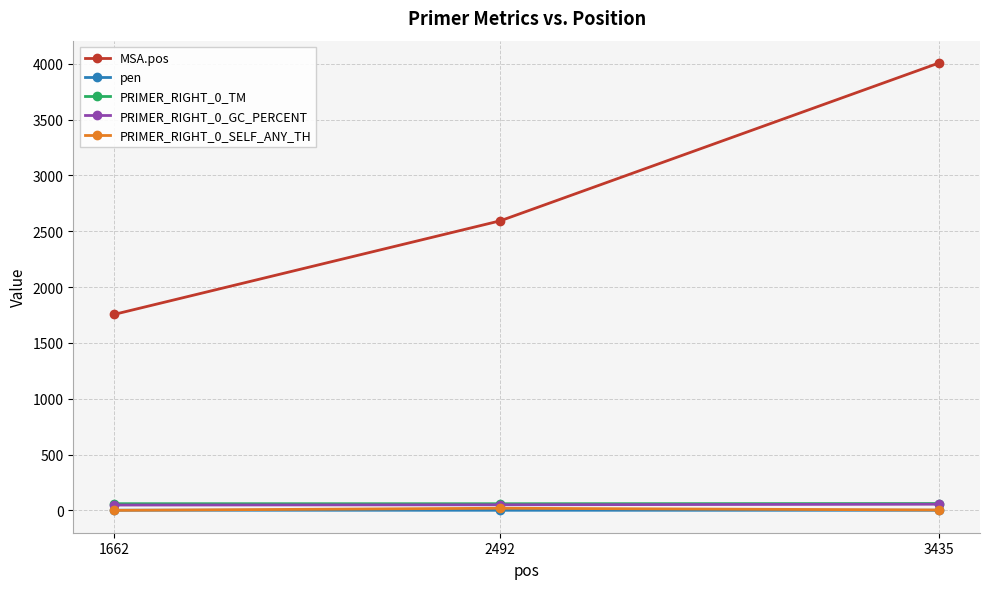

Rank the categories by MSA.pos value from lowest to highest.

1662, 2492, 3435